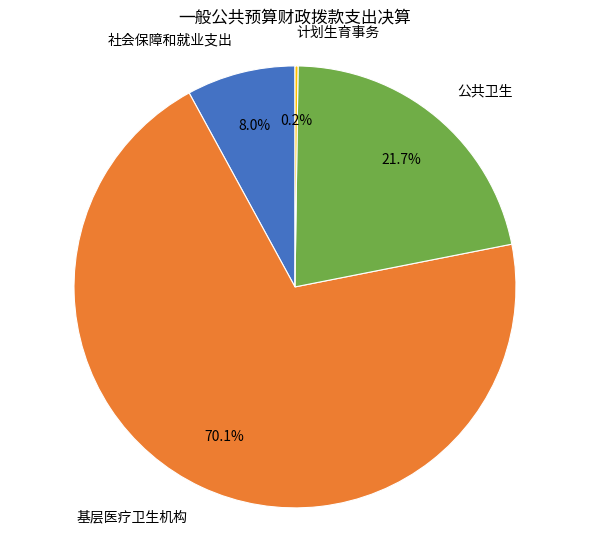

Does 基层医疗卫生机构 account for over 50% of the chart?

Yes